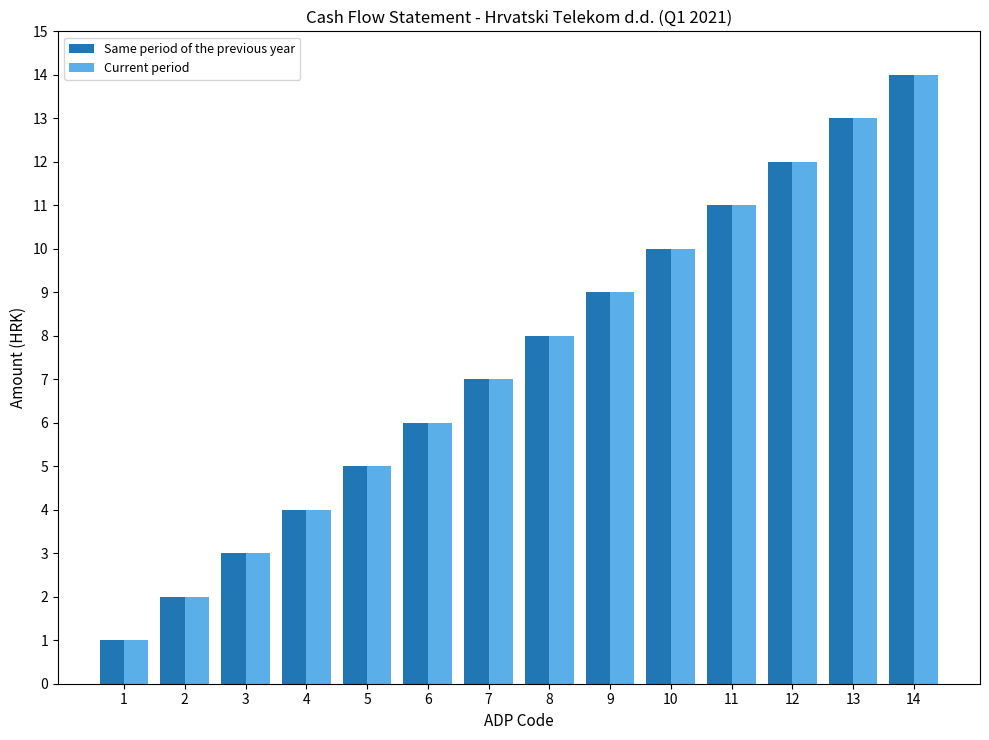

Where is Current period nearest to the value 7?

7